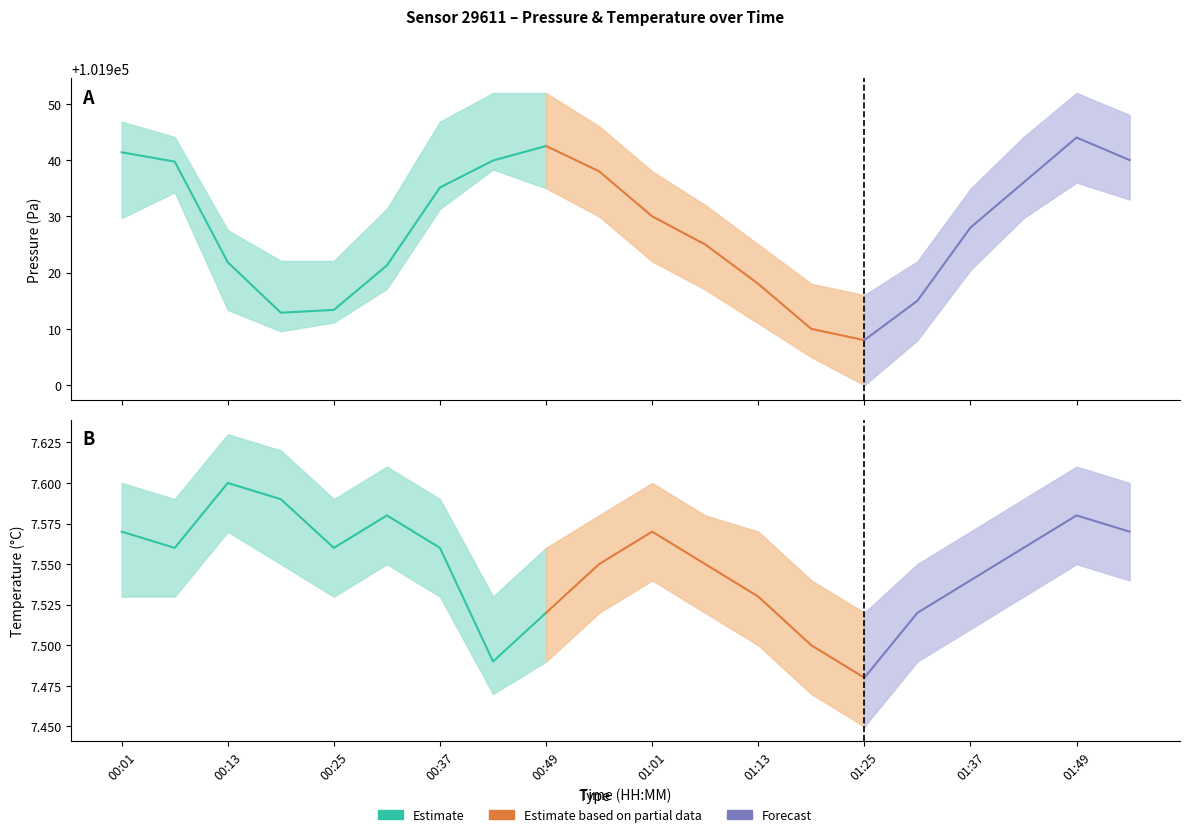

The pressure_lower series shows 64067.2 at 00:55. True or false?

False